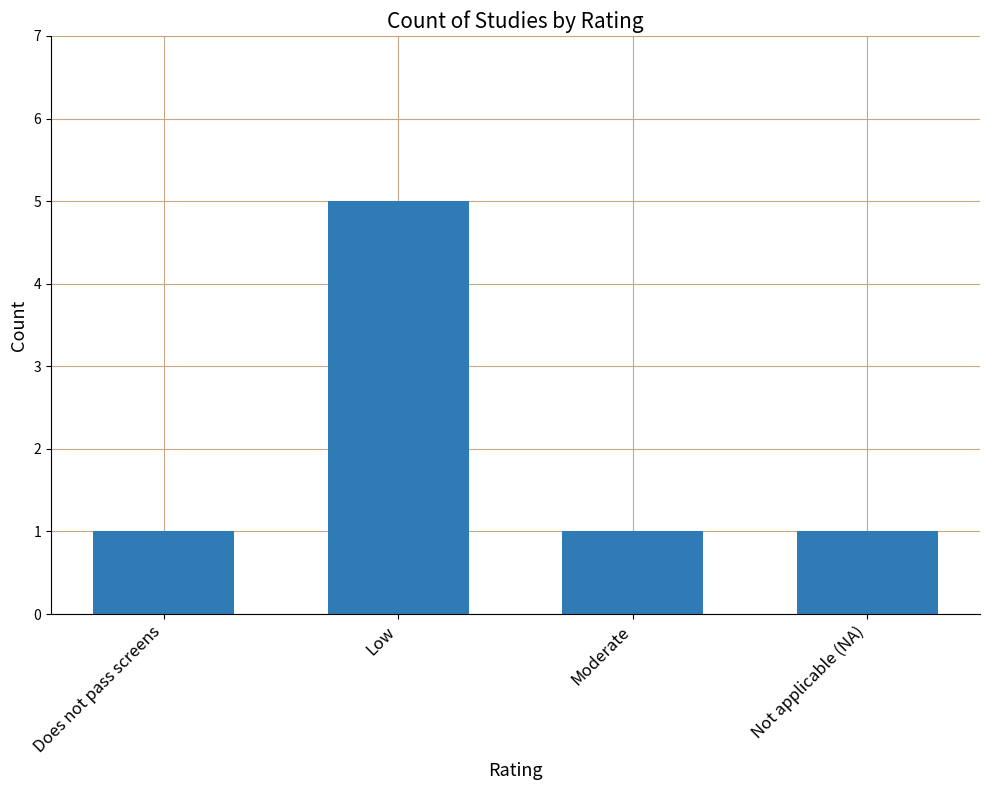

Reading right to left, what are all the values shown in this chart?

Not applicable (NA)=1	Moderate=1	Low=5	Does not pass screens=1